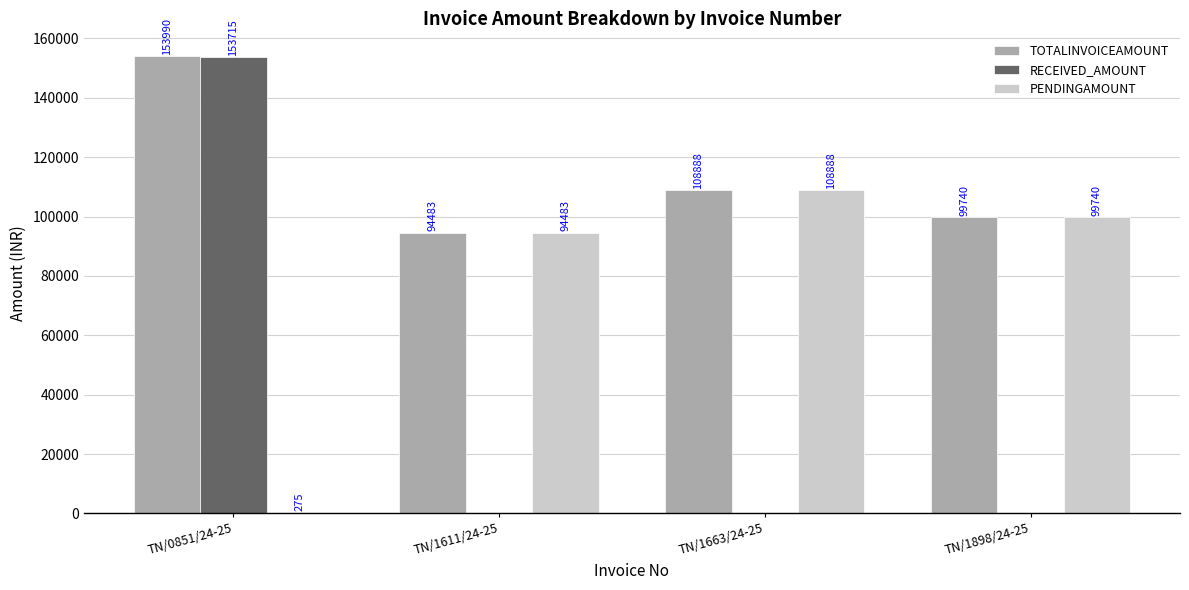

What is the highest value of the PENDINGAMOUNT series?

108888